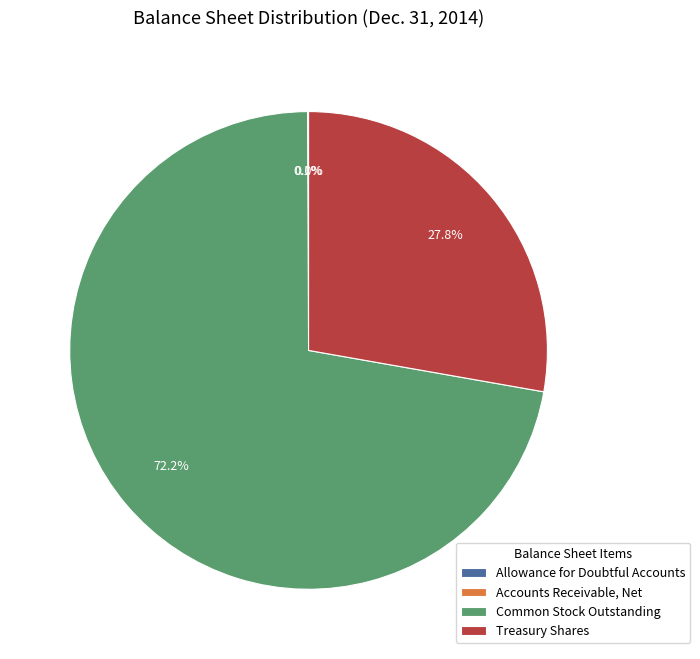

Is there any slice that represents more than half of the pie?

Yes